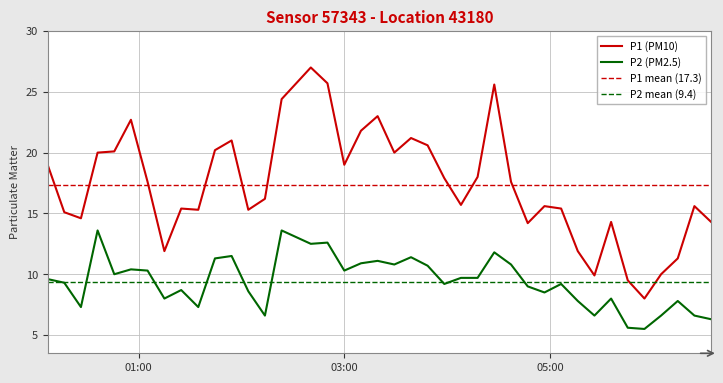

True or false: P1 has a value of 15.4 at 2023-05-20T05:06:32.

True